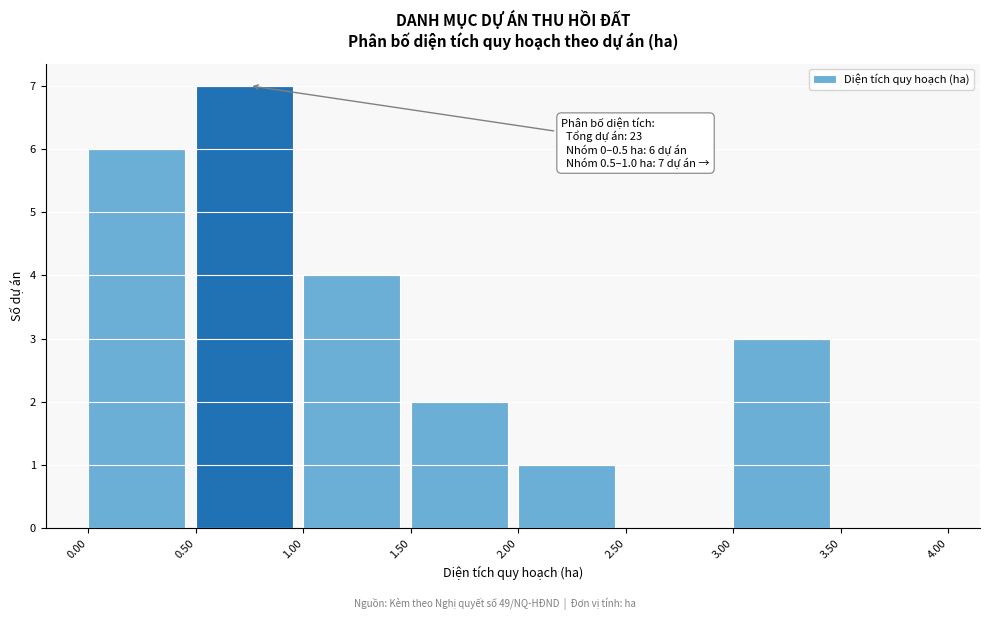

Which range on the x-axis has the tallest bar?

0.50 to 1.00